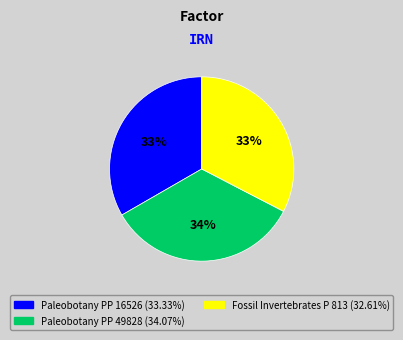

Between Paleobotany PP 49828 and Paleobotany PP 16526, which is larger?

Paleobotany PP 49828